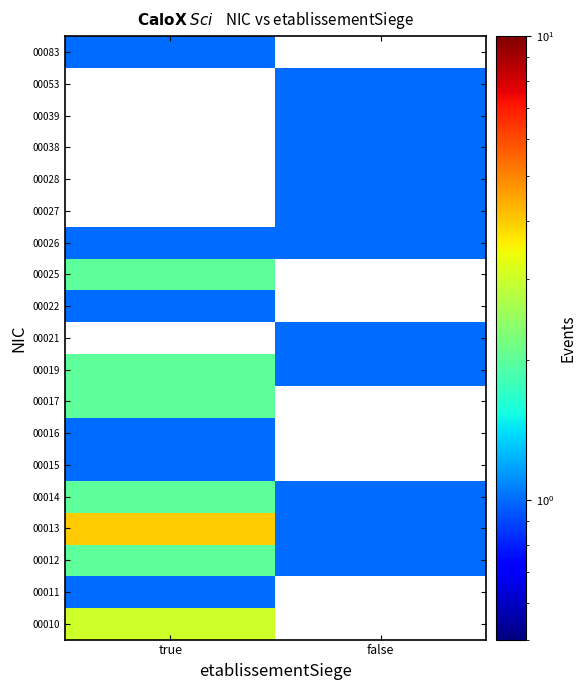

At how many categories does at least one series exceed 0?

2